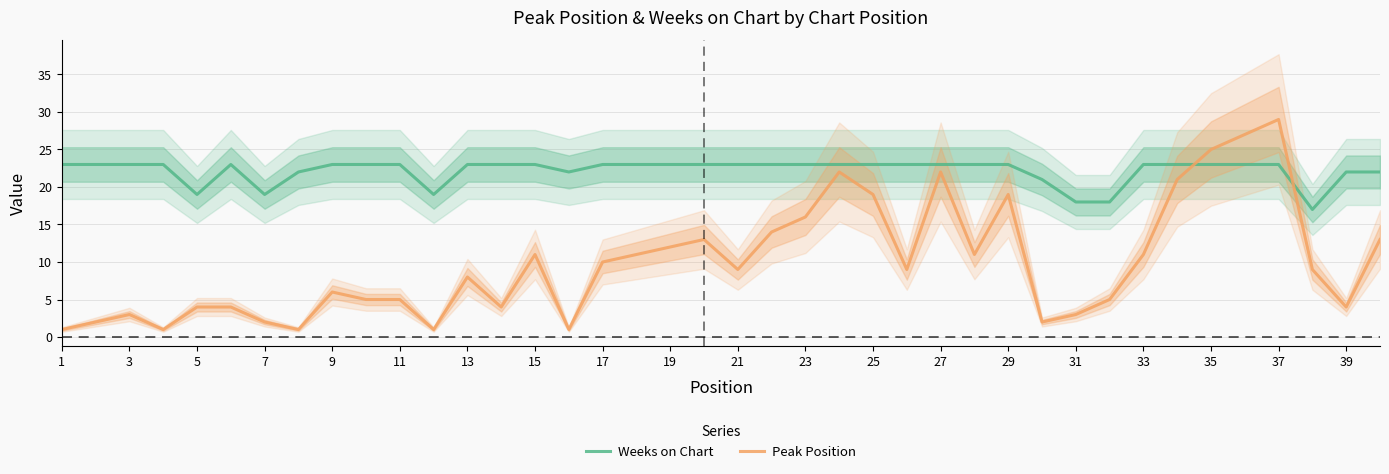

Is the value of Peak Position at 15 greater than the value of Weeks on Chart at 25?

No